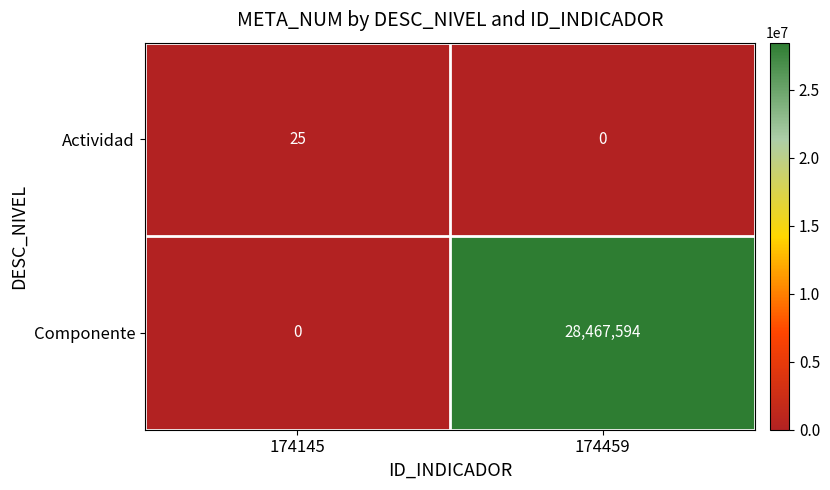

How many positive values does the Actividad series have?

1